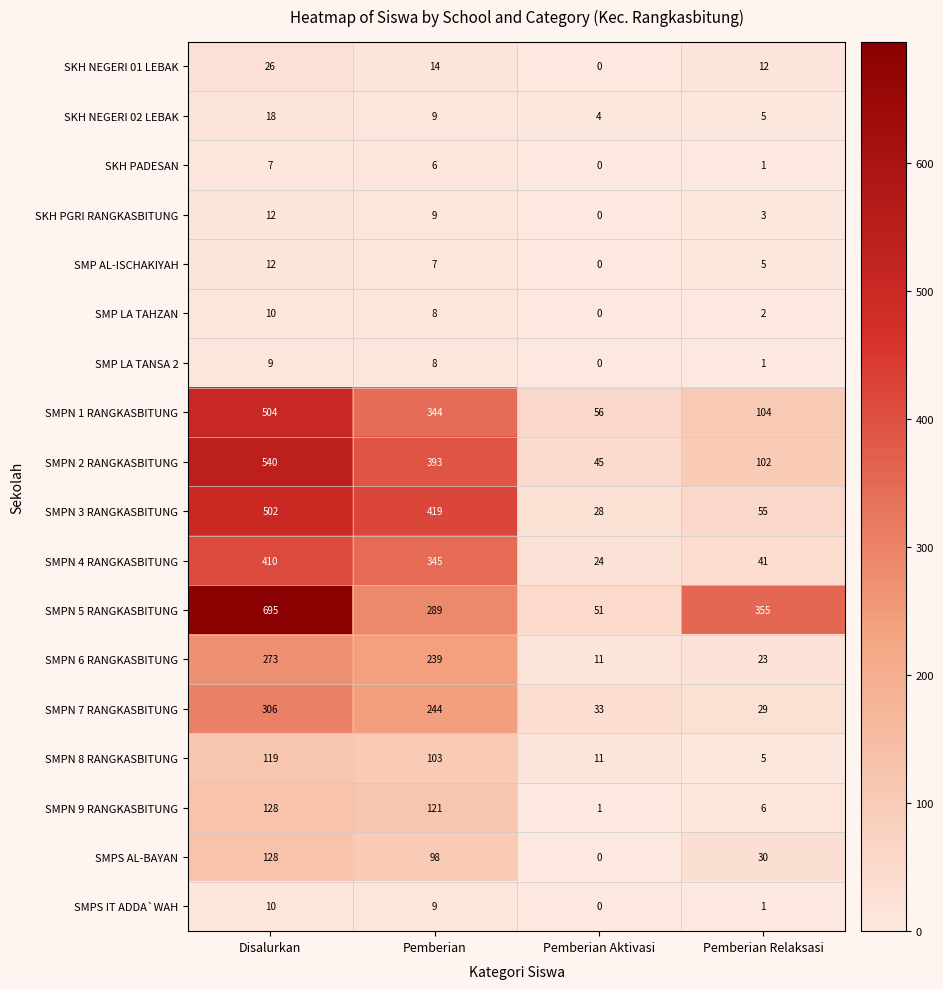

What is the difference between the highest and lowest values at Pemberian Aktivasi?

56